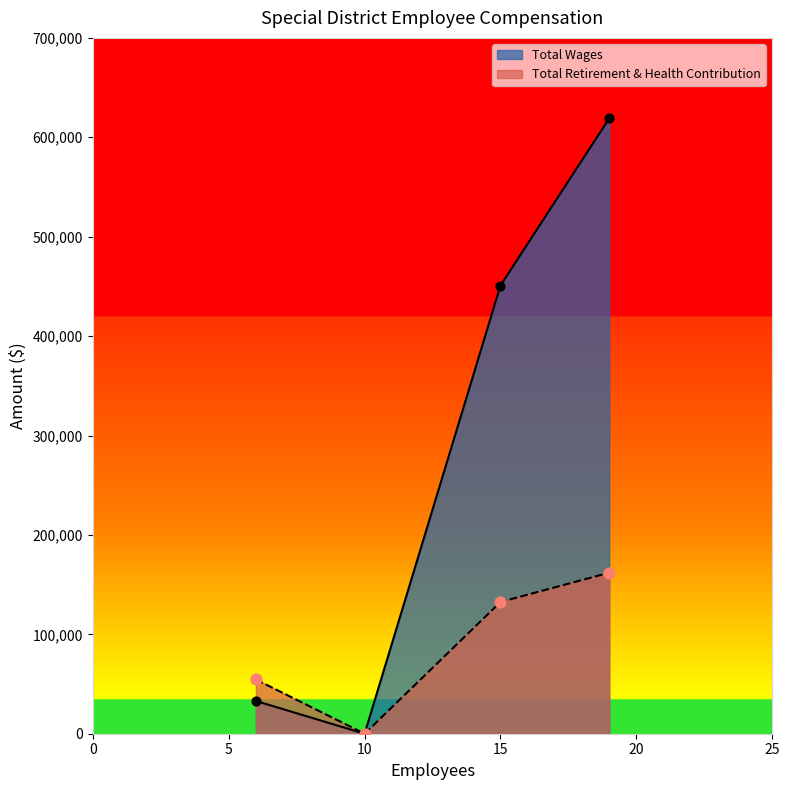

Which series has the largest Y range (max minus min)?

Total Wages